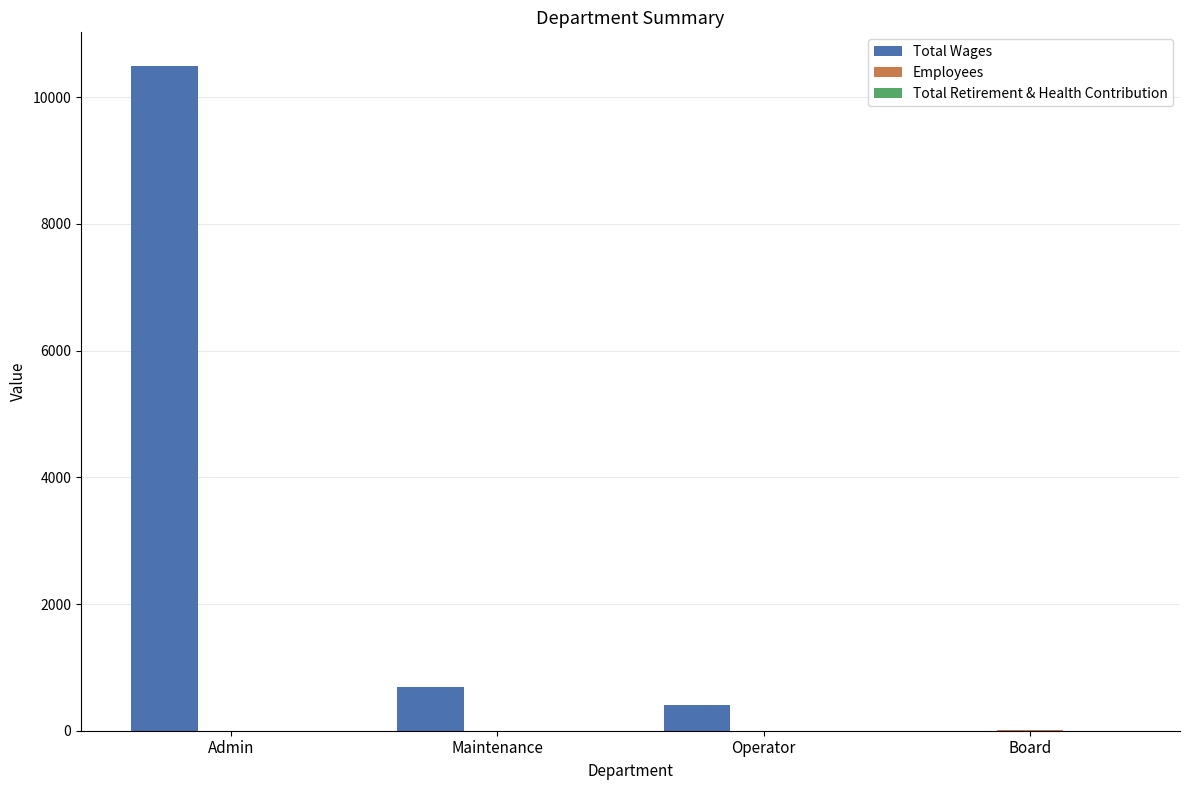

The value of Total Wages at Admin is 10500. True or false?

True